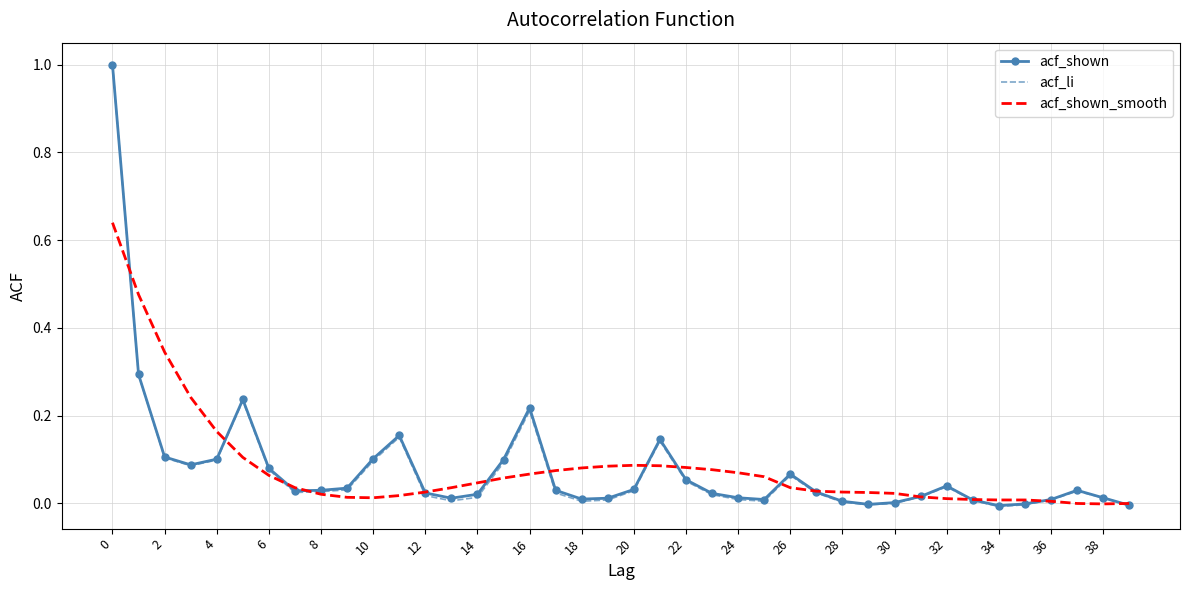

What are all the series names shown in the legend?

acf_shown, acf_li, acf_shown_smooth